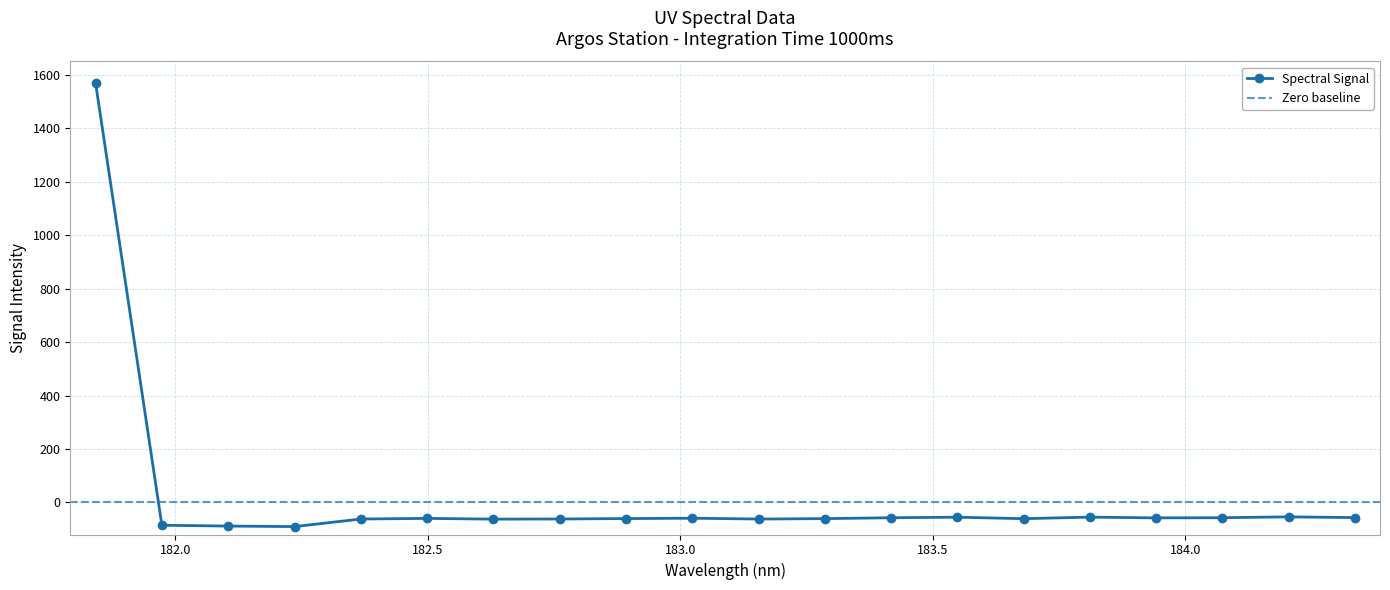

What position from the left is 182.6299929592?

7